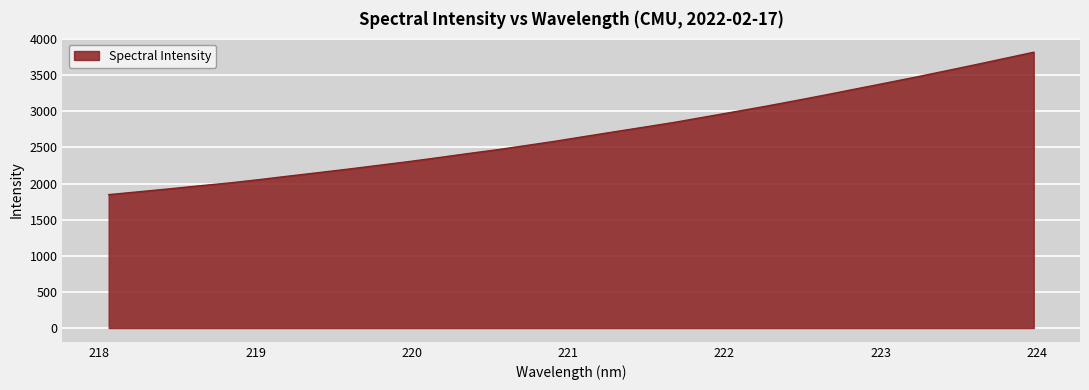

What is the greatest value displayed?

3818.2